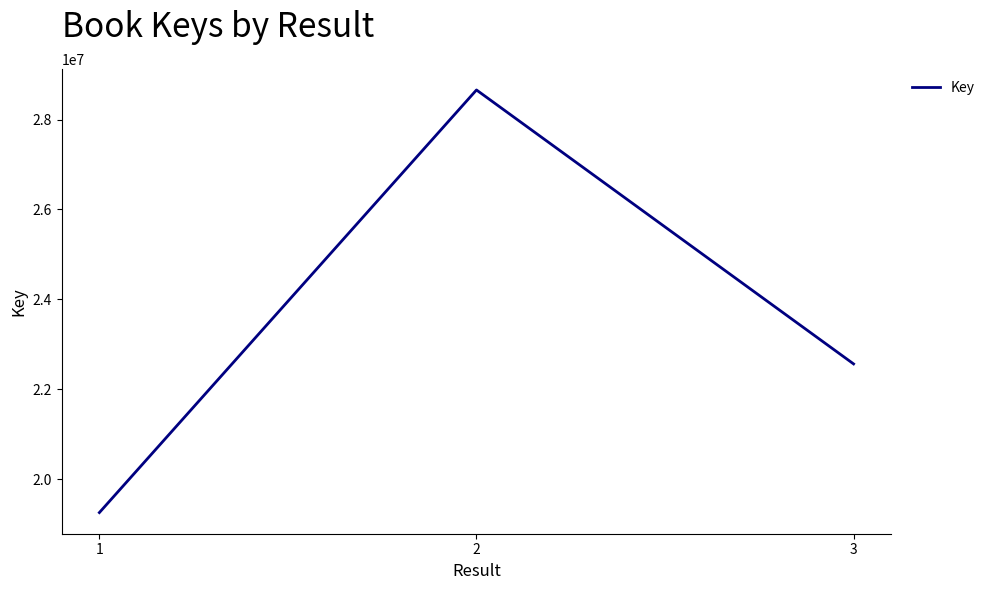

How many series are shown in this chart?

1